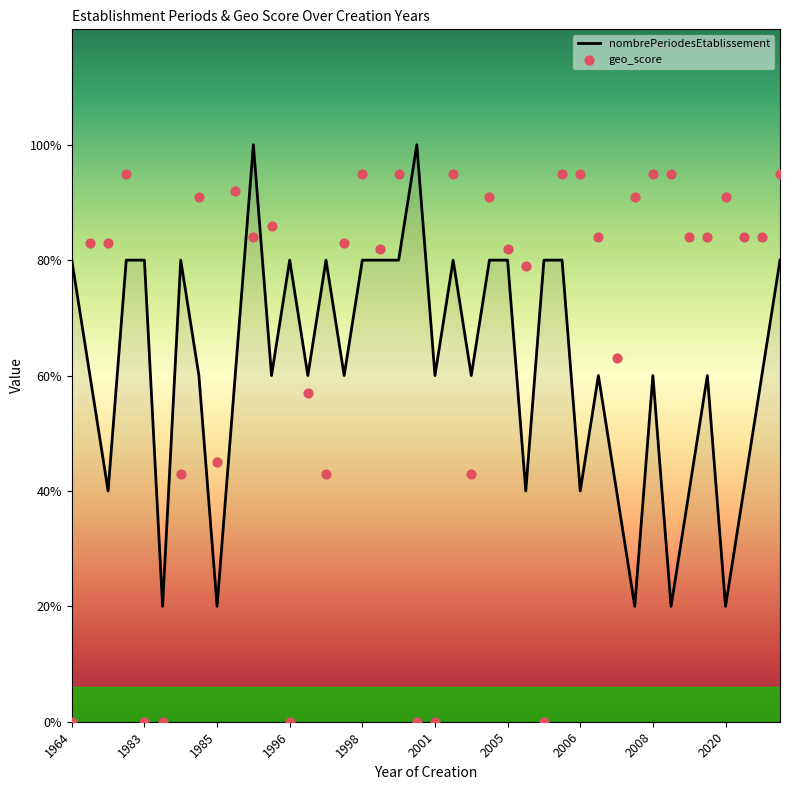

What are all the series names shown in the legend?

nombrePeriodesEtablissement, geo_score